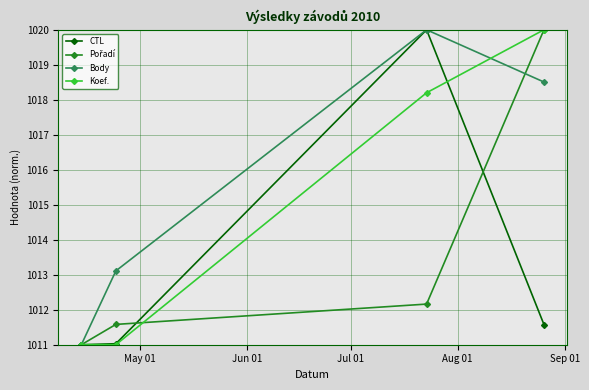

What is the minimum value shown in the chart?

1011.0